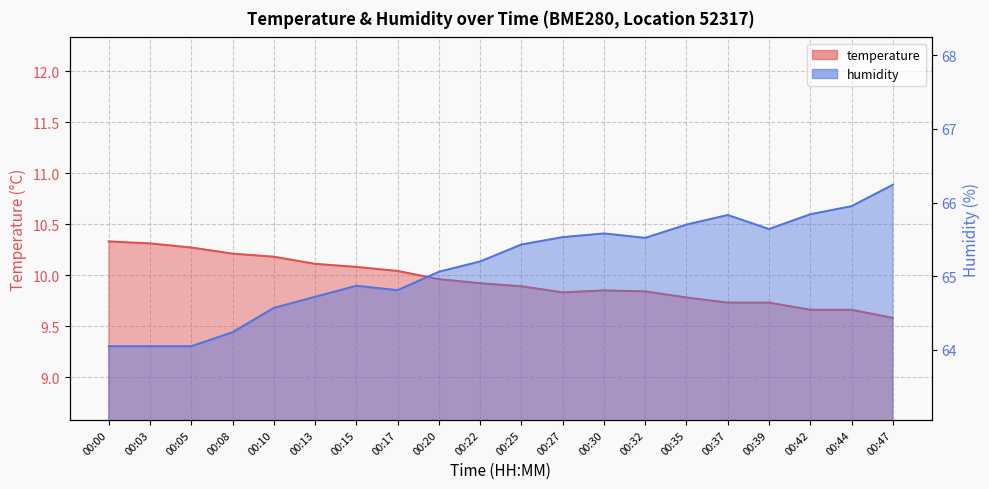

Reading right to left, what are all the values shown in this chart?

temperature: 00:47=9.6	00:44=9.7	00:42=9.7	00:39=9.7	00:37=9.7	00:35=9.8	00:32=9.8	00:30=9.8	00:27=9.8	00:25=9.9	00:22=9.9	00:20=10.0	00:17=10.0	00:15=10.1	00:13=10.1	00:10=10.2	00:08=10.2	00:05=10.3	00:03=10.3	00:00=10.3
humidity: 00:47=66.2	00:44=66.0	00:42=65.8	00:39=65.6	00:37=65.8	00:35=65.7	00:32=65.5	00:30=65.6	00:27=65.5	00:25=65.4	00:22=65.2	00:20=65.1	00:17=64.8	00:15=64.9	00:13=64.7	00:10=64.6	00:08=64.2	00:05=64.0	00:03=64.0	00:00=64.0